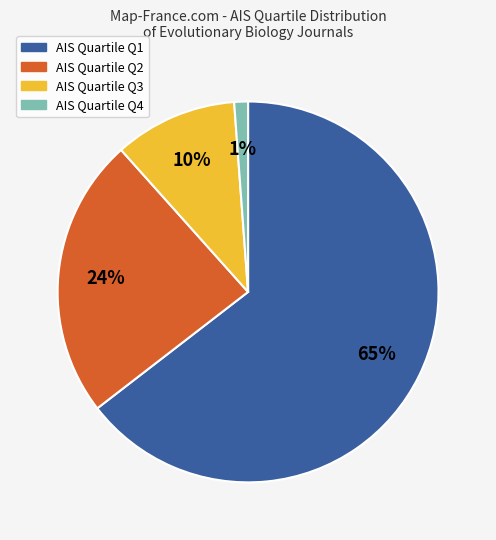

Is there a majority slice in this chart?

Yes